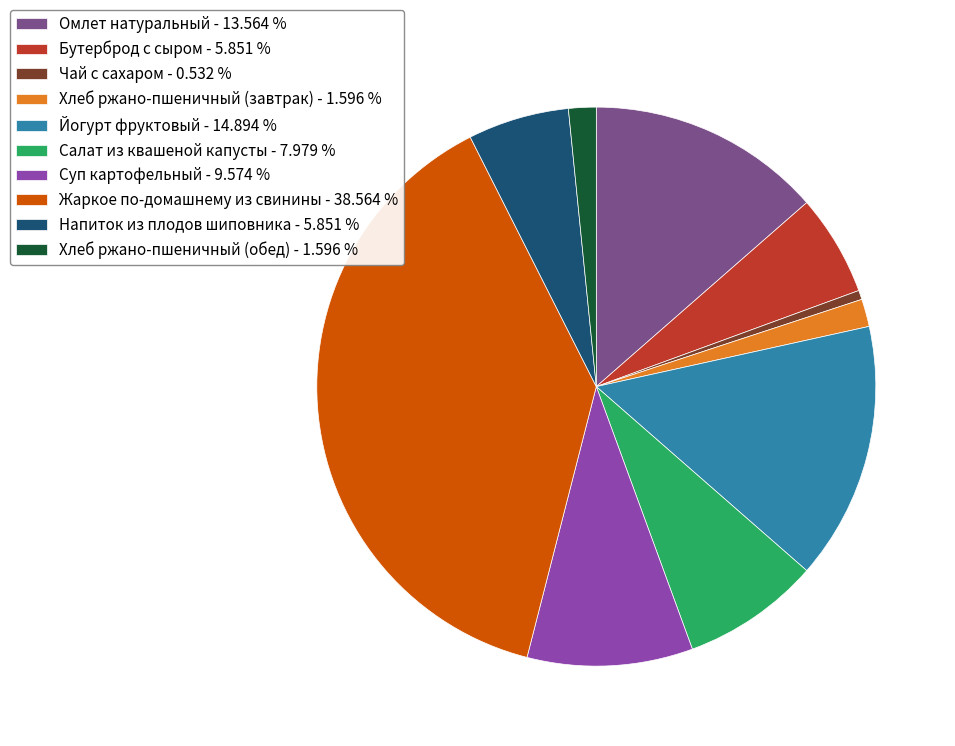

The Хлеб ржано-пшеничный (обед) slice represents 2% of the pie. True or false?

True